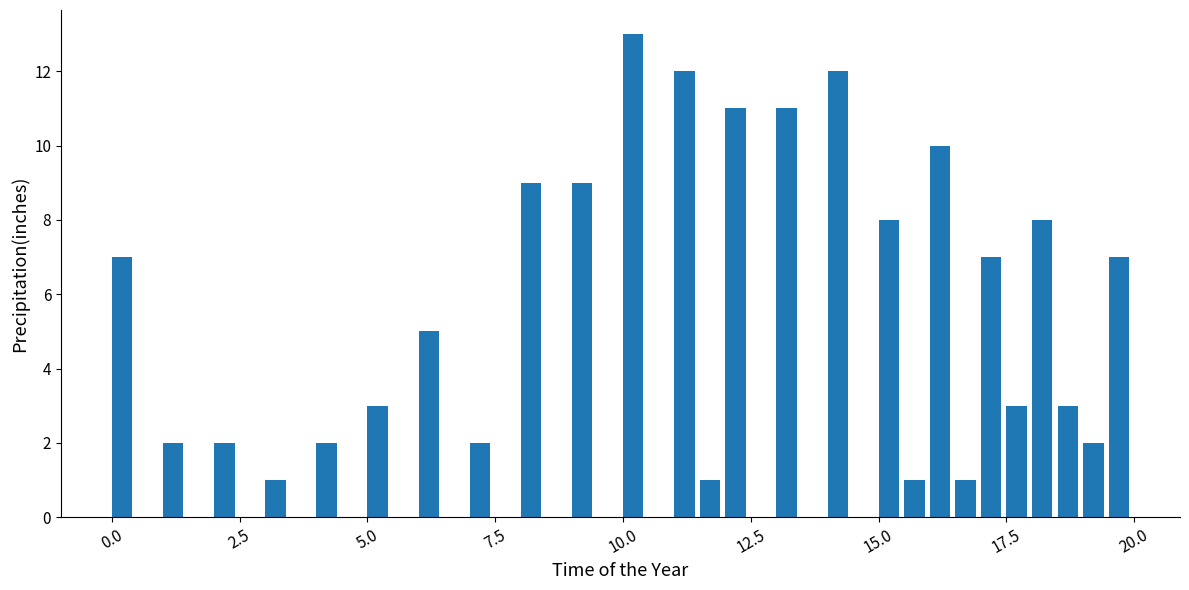

Read against the x-axis, roughly where is the centre of the tallest bar?

10.0